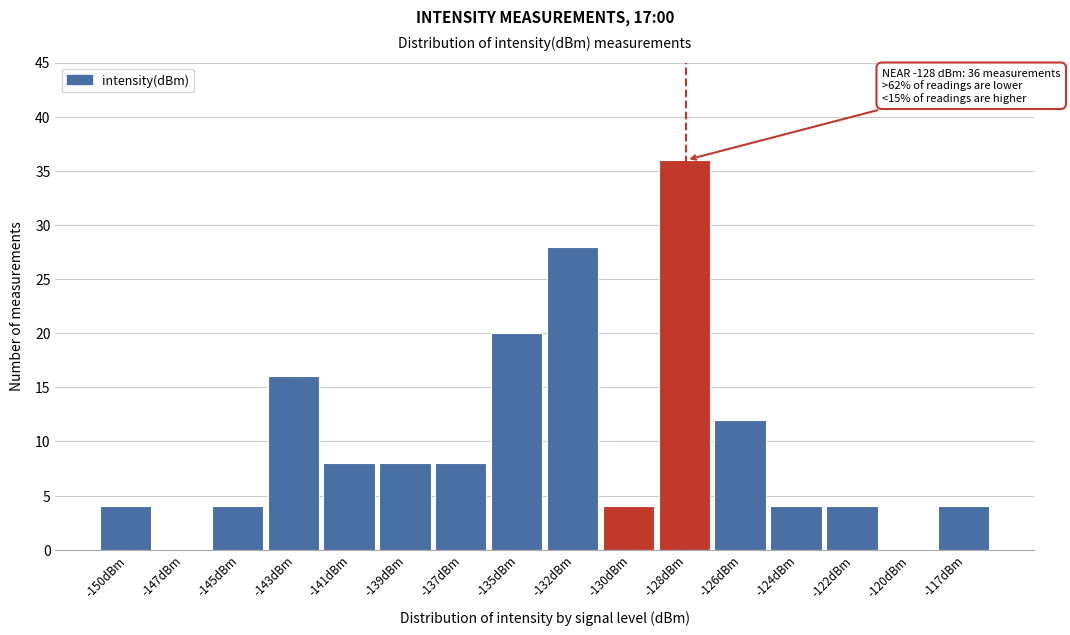

Reading left to right, extract all data points from this chart.

-150dBm=4	-147dBm=0	-145dBm=4	-143dBm=16	-141dBm=8	-139dBm=8	-137dBm=8	-135dBm=20	-132dBm=28	-130dBm=4	-128dBm=36	-126dBm=12	-124dBm=4	-122dBm=4	-120dBm=0	-117dBm=4